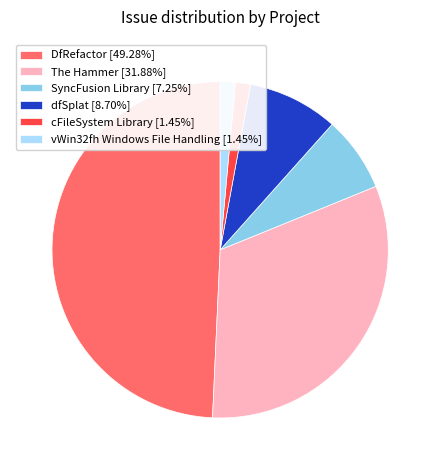

Do DfRefactor [49.28%] and dfSplat [8.70%] together represent more than half of the pie?

Yes